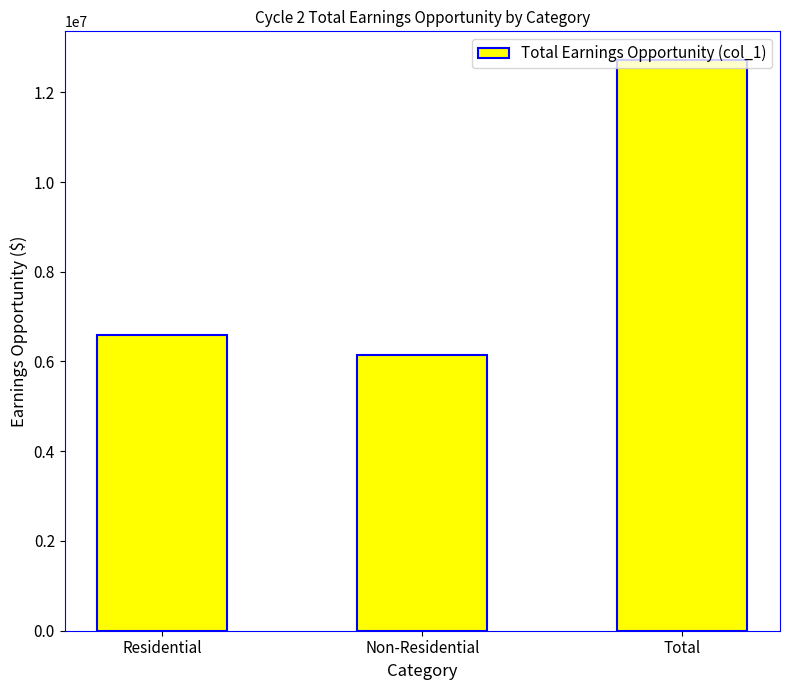

What is the sum of the values at Residential and Non-Residential?

12722064.6